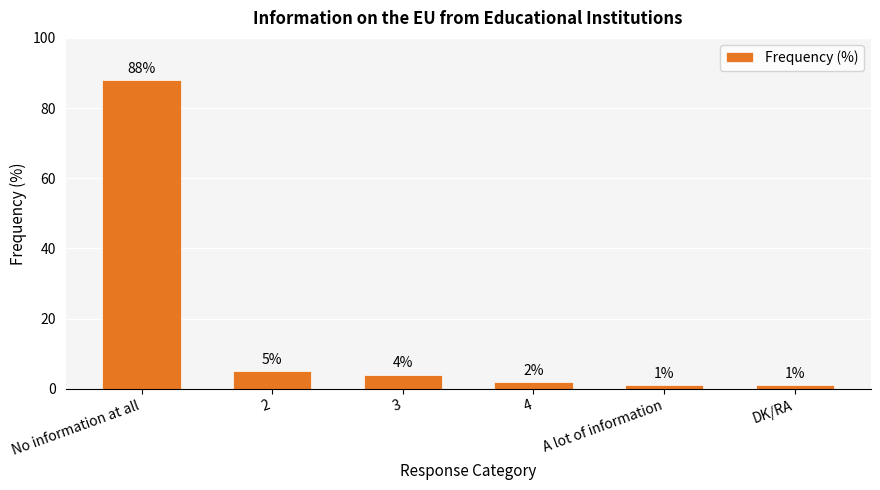

Reading left to right, list all the values displayed in this chart.

88	5	4	2	1	1